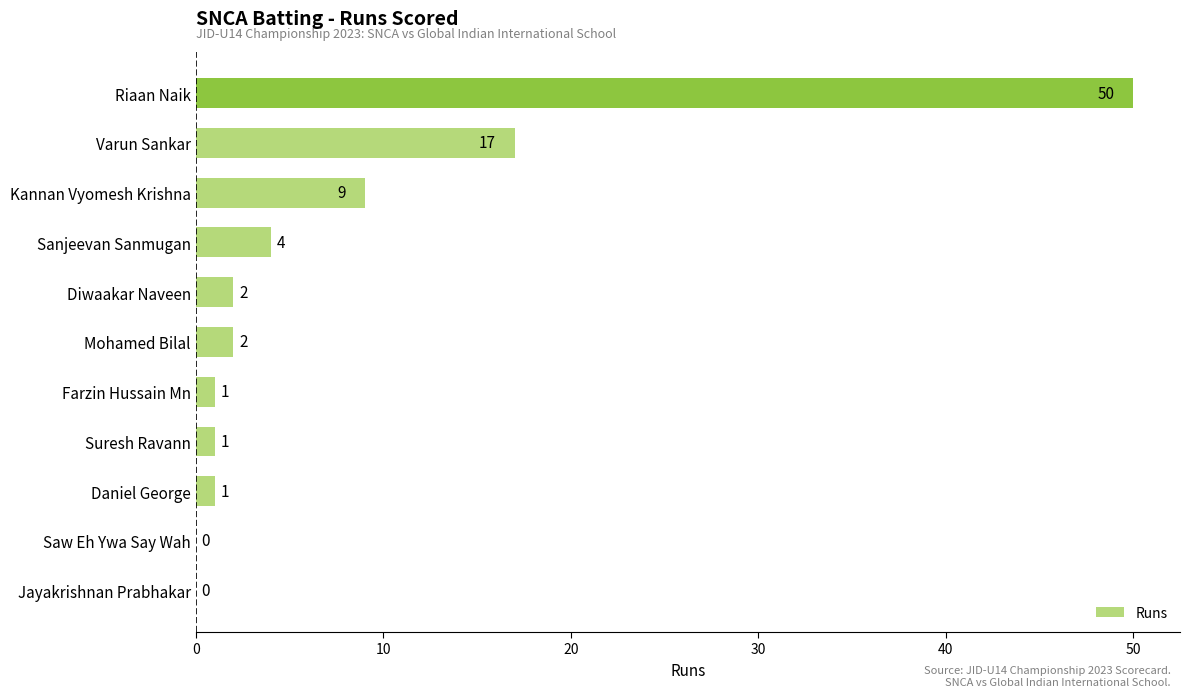

Are the bars horizontal?

Yes